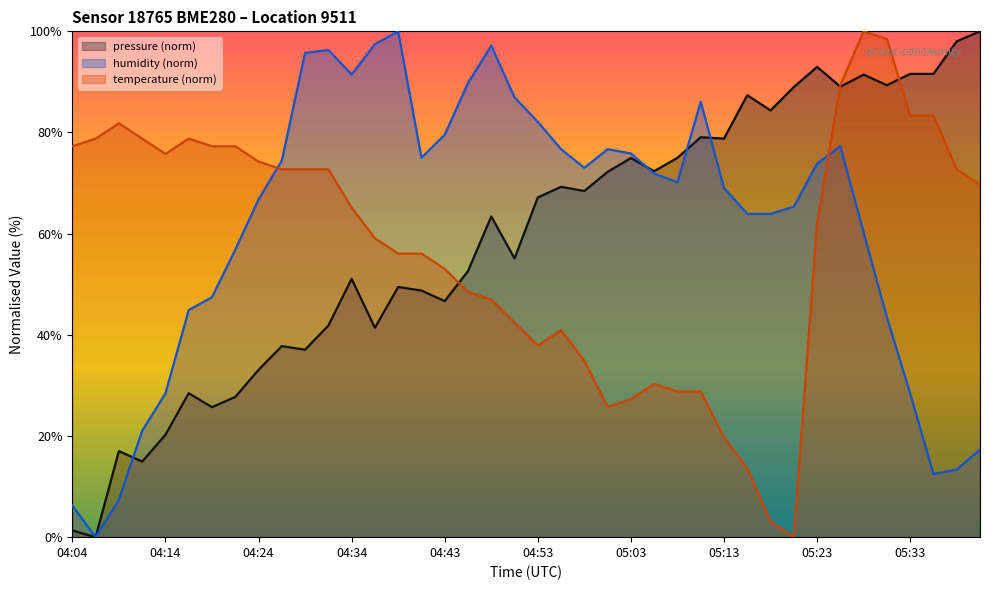

Read the temperature value at 04:04.

77.3